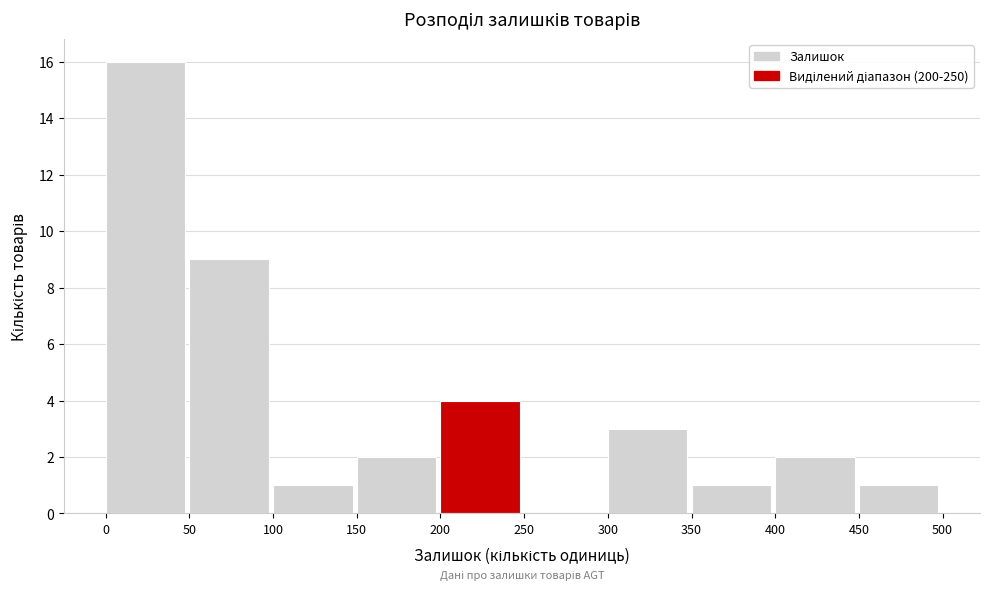

Which range on the x-axis has the tallest bar?

0 to 50